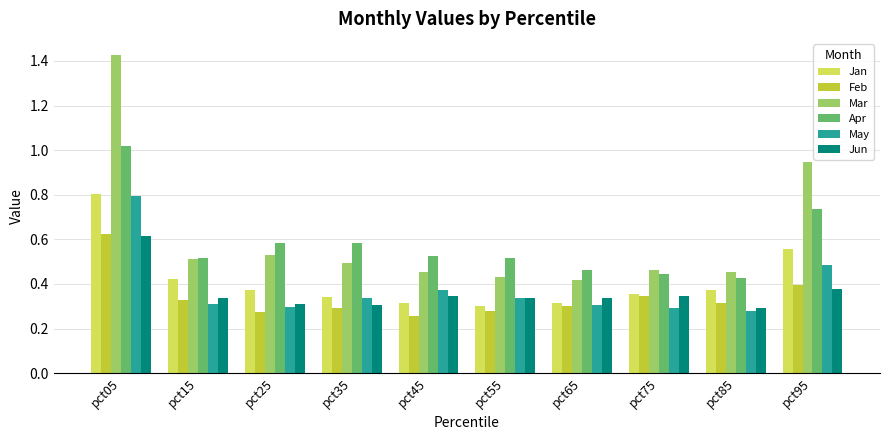

What is the highest value of the Jan series?

0.8